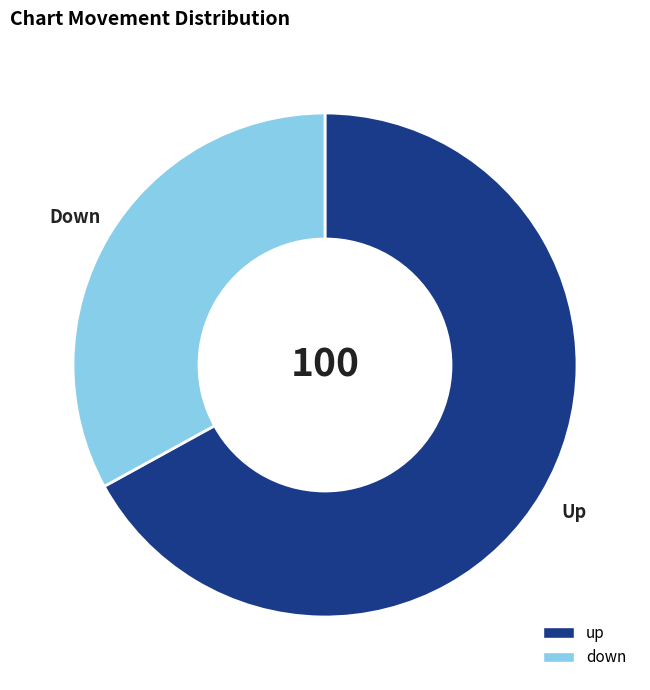

Which category has the biggest portion of the pie?

up